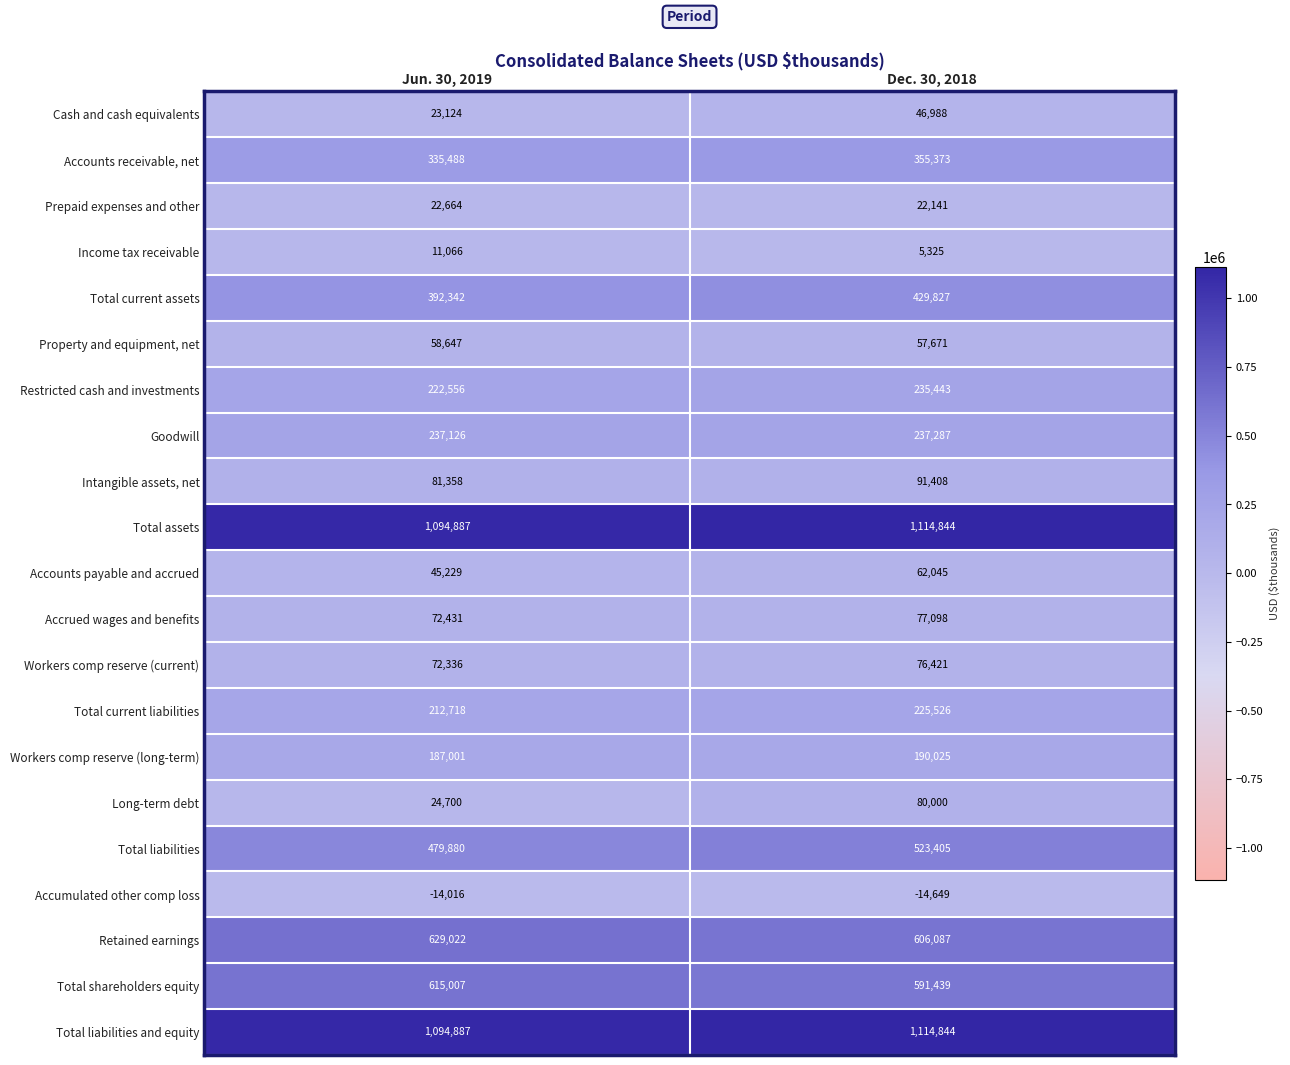

What is the difference between the Property and equipment, net values at Jun. 30, 2019 and Dec. 30, 2018?

976